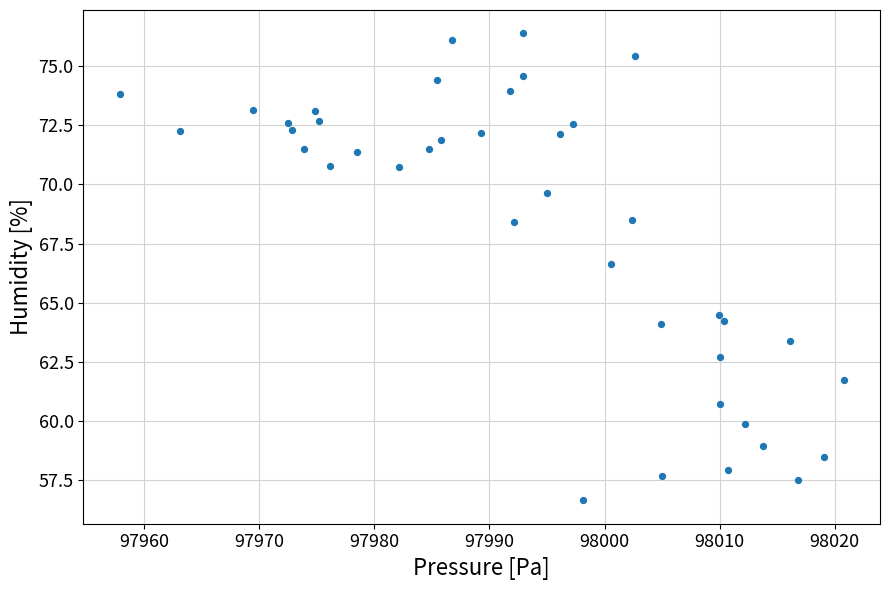

What is the range of X values (max minus min)?

62.9